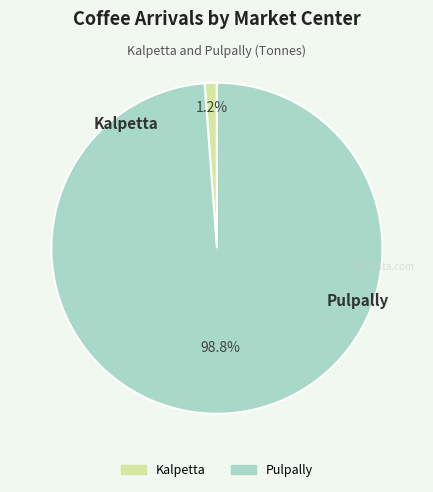

Rank the categories by value from highest to lowest.

Pulpally, Kalpetta